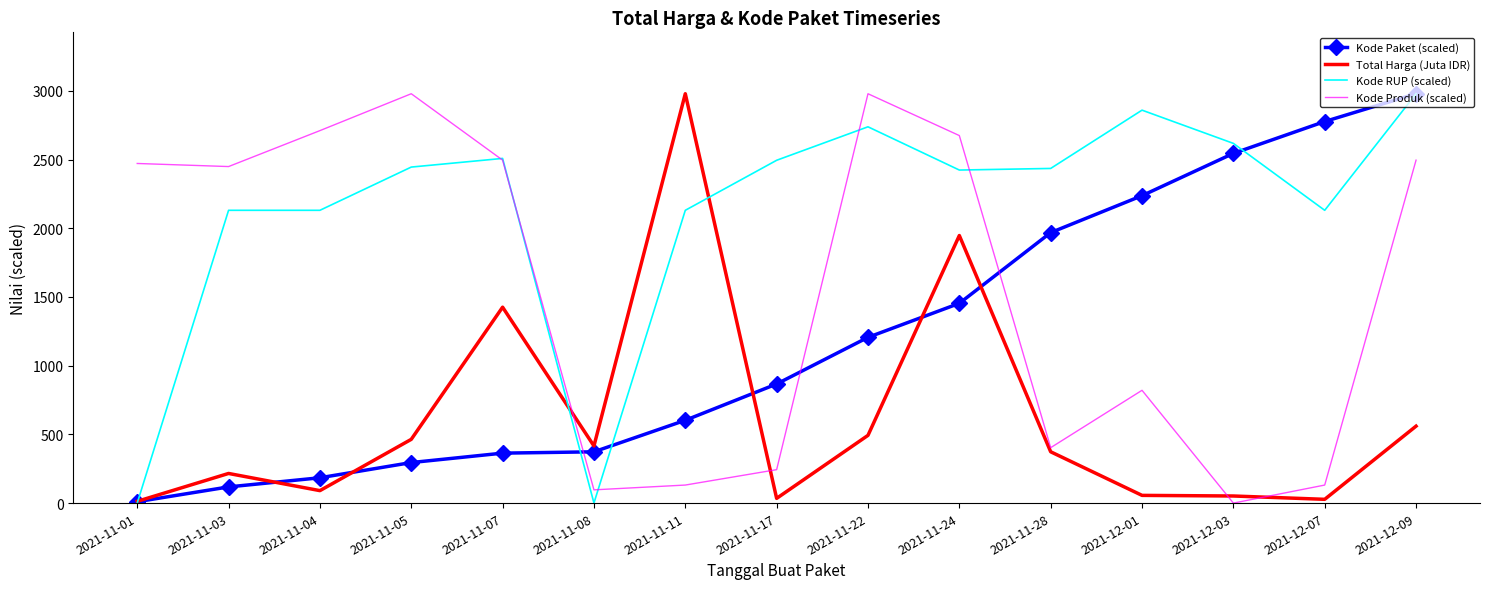

Rank the series by their average value, from highest to lowest.

Kode RUP (scaled), Kode Produk (scaled), Kode Paket (scaled), Total Harga (Juta IDR)